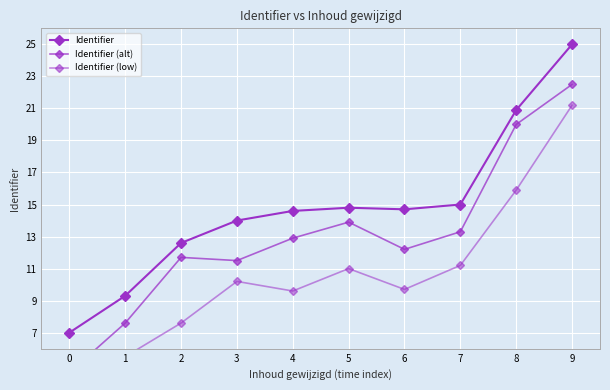

Reading left to right, extract all data points from this chart.

Identifier: 0=7.0	1=9.3	2=12.6	3=14.0	4=14.6	5=14.8	6=14.7	7=15.0	8=20.9	9=25.0
Identifier (alt): 0=4.5	1=7.6	2=11.7	3=11.5	4=12.9	5=13.9	6=12.2	7=13.3	8=20.0	9=22.5
Identifier (low): 0=2.0	1=5.5	2=7.6	3=10.2	4=9.6	5=11.0	6=9.7	7=11.2	8=15.9	9=21.2